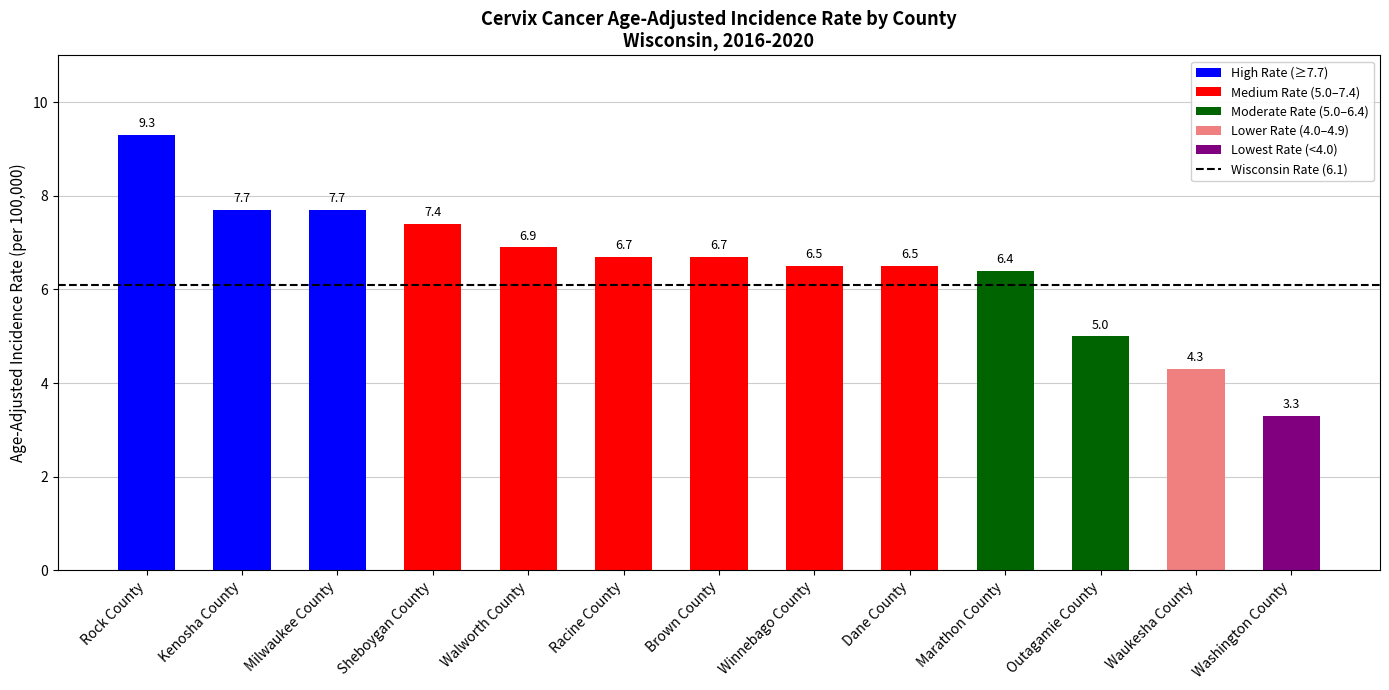

What is the value of the 2nd bar from the left?

7.7